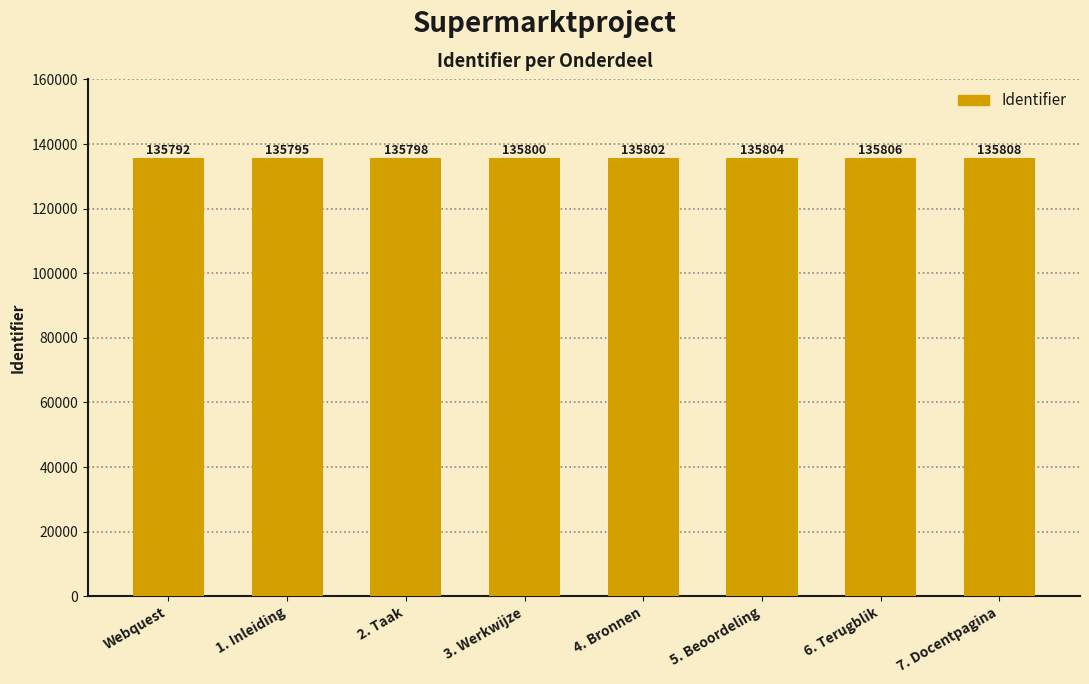

Count the number of data series in this chart.

1